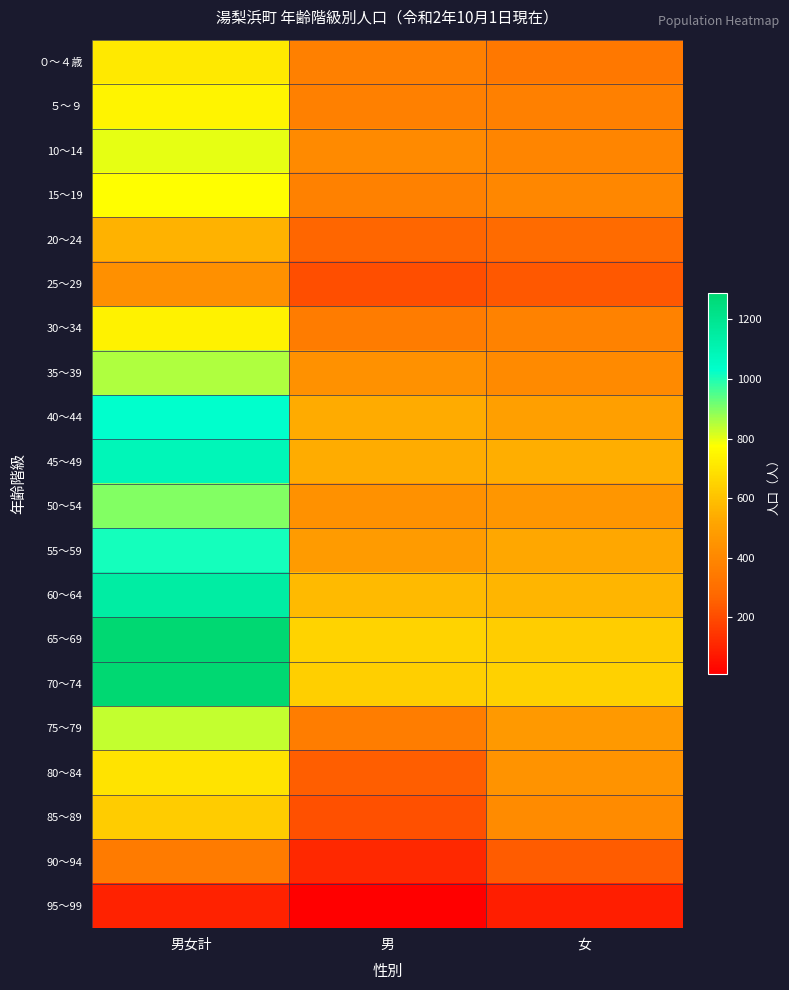

At how many categories does at least one series exceed 95?

3